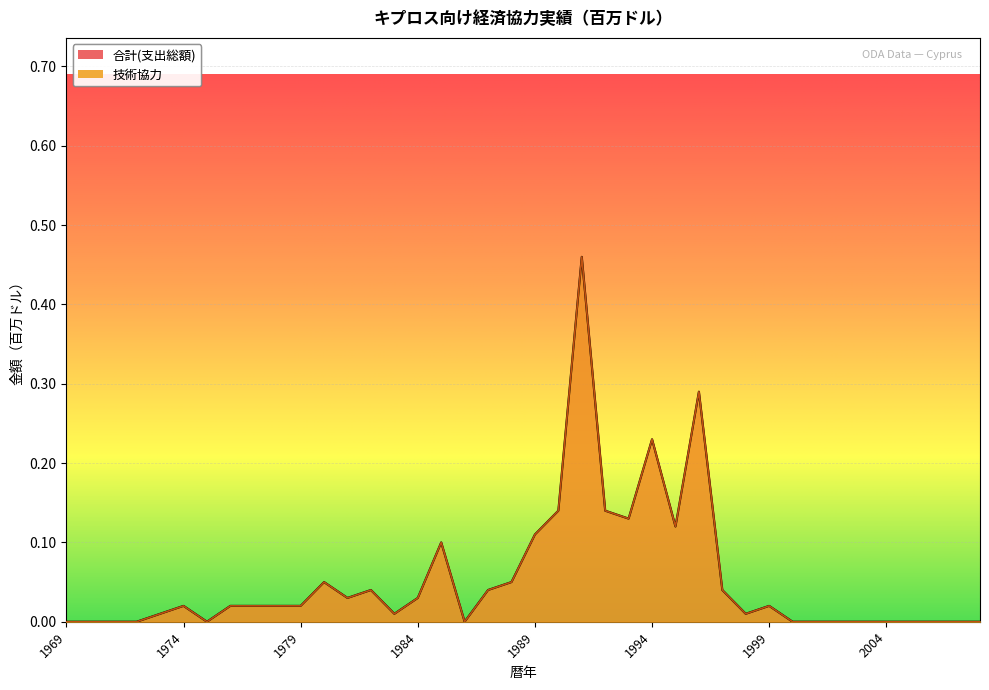

Where is the first local minimum for 合計(支出総額)?

1975